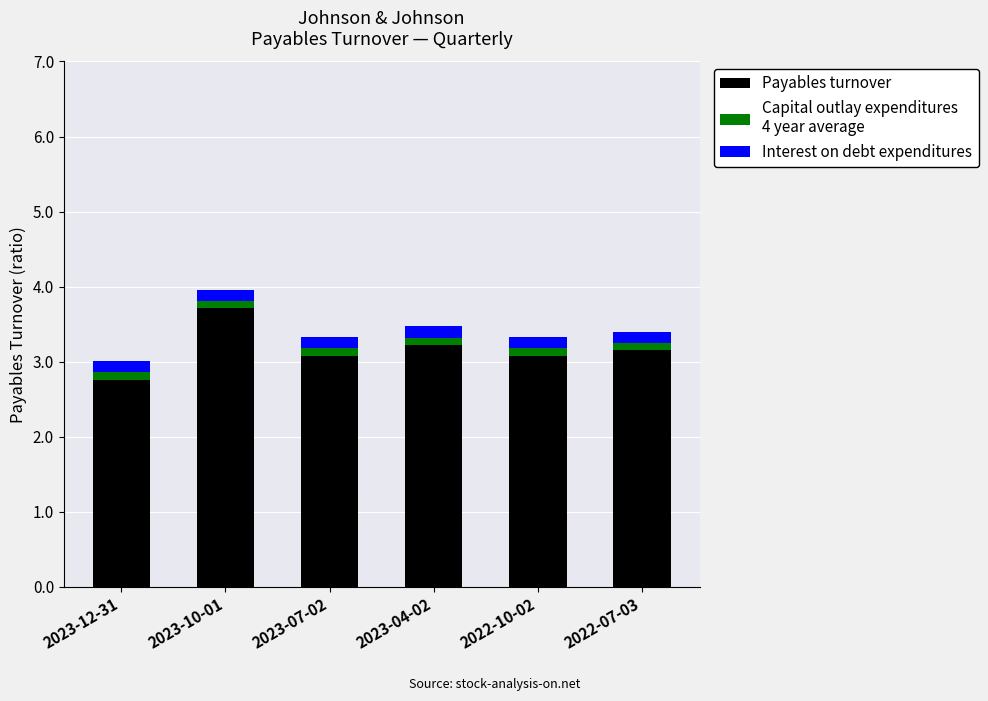

Are the bars grouped side by side (vs. stacked)?

No